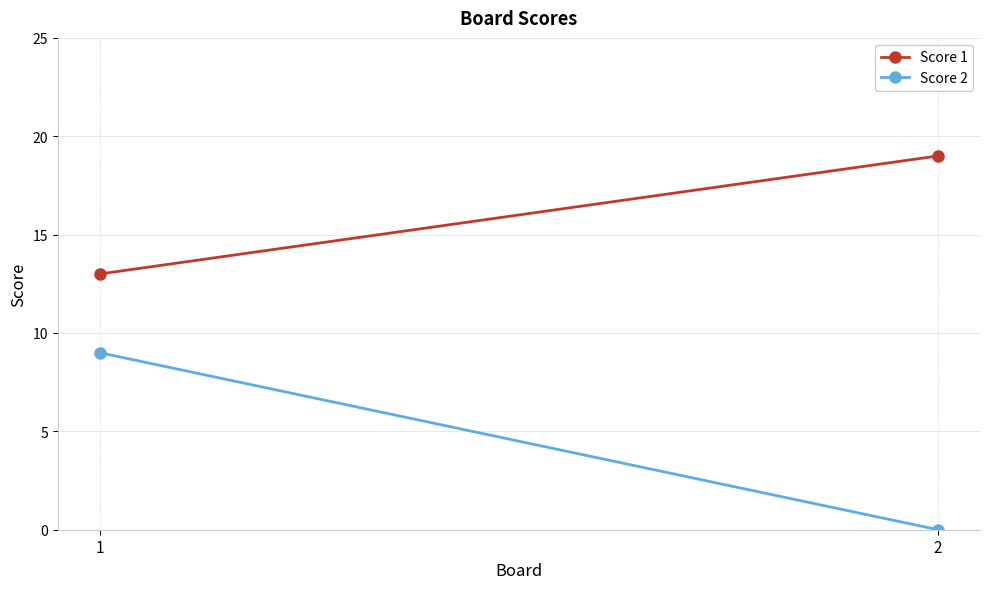

Rank the series by their average value, from lowest to highest.

Score 2, Score 1